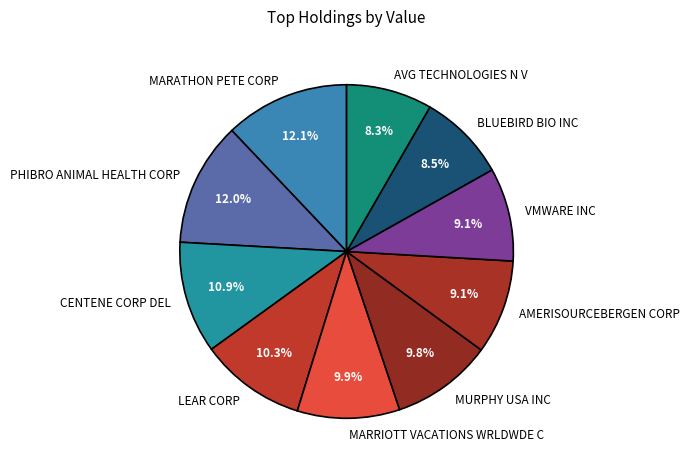

Count the number of slices in the pie.

10